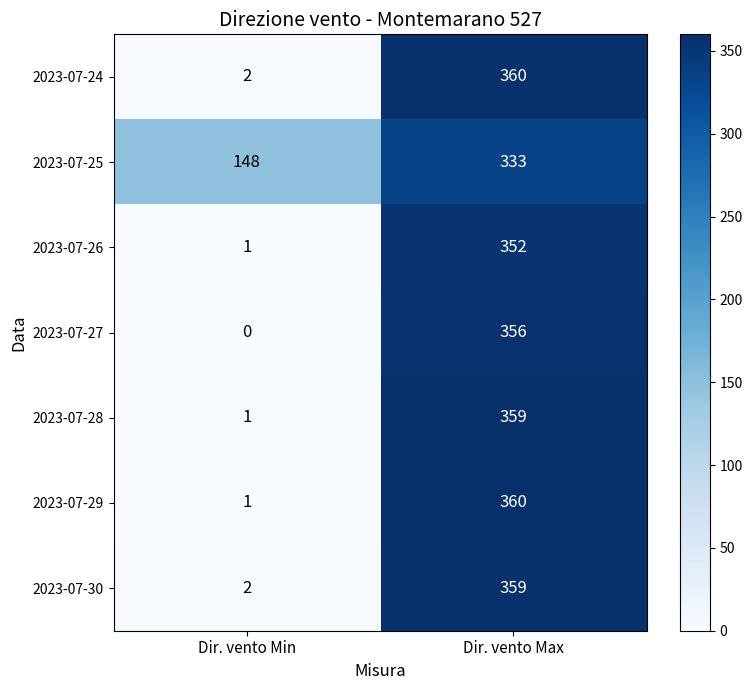

What is the spread (max minus min) of values at Dir. vento Min?

148